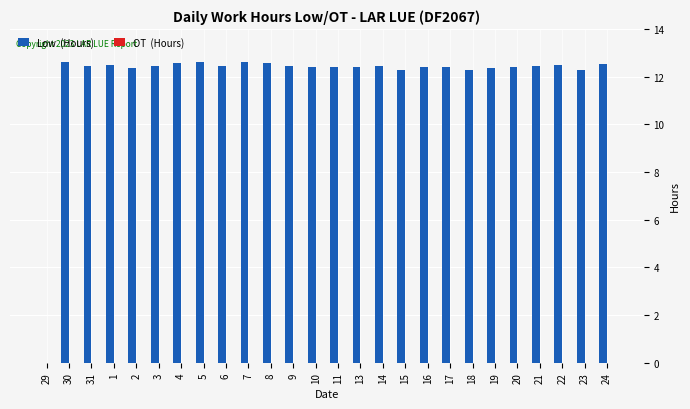

Where is the data nearest to the value 6?

29